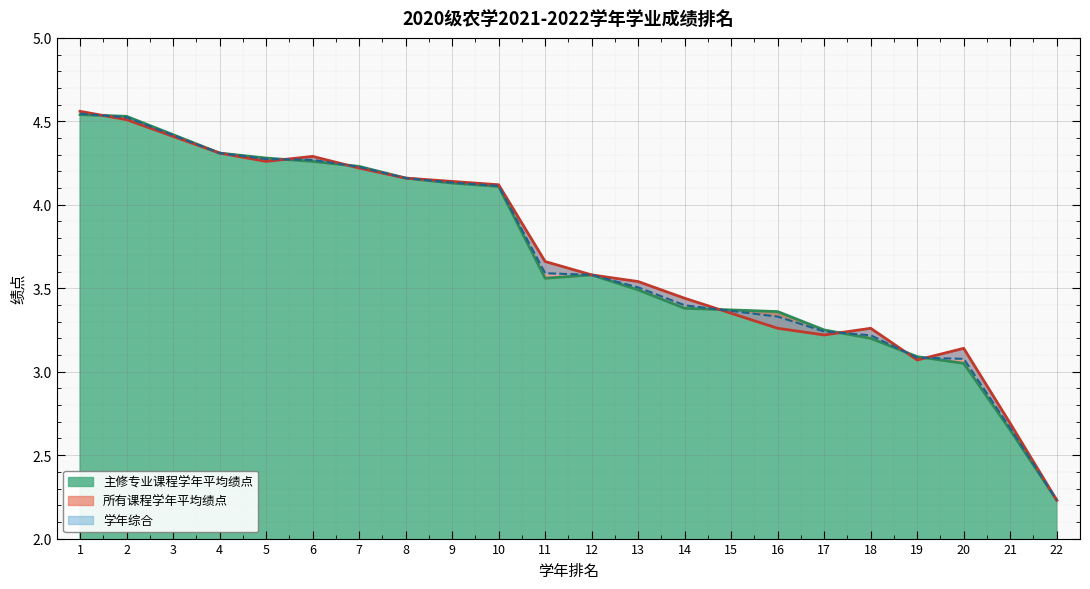

True or false: 学年综合 has more than 1 interior local peaks.

False